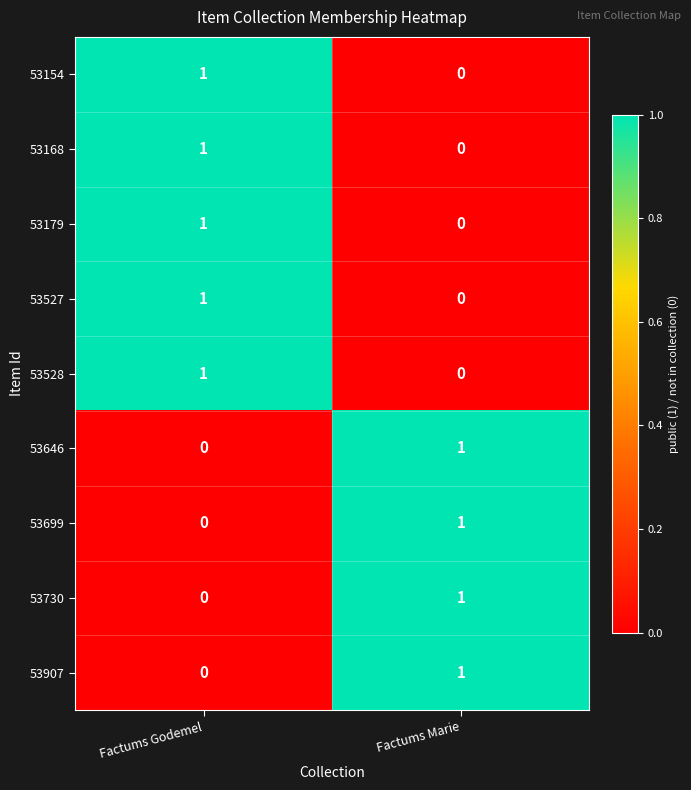

How many series are shown in this chart?

9